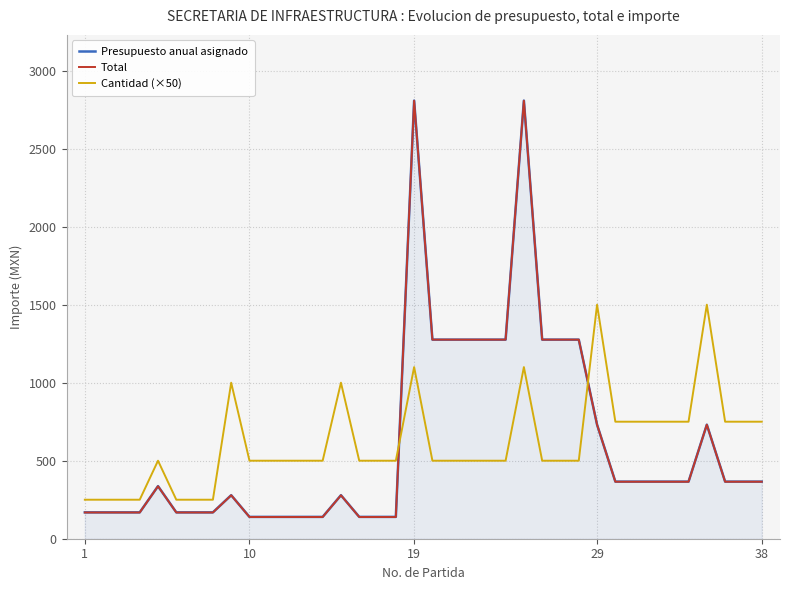

Reading right to left, extract all data points from this chart.

Presupuesto anual asignado: 366.0	366.0	366.0	731.0	366.0	366.0	366.0	366.0	366.0	731.0	1276.0	1276.0	1276.0	2808.0	1276.0	1276.0	1276.0	1276.0	1276.0	2808.0	140.0	140.0	140.0	279.0	140.0	140.0	140.0	140.0	140.0	279.0	169.0	169.0	169.0	337.0	169.0	169.0	169.0	169.0
Total: 365.4	365.4	365.4	730.8	365.4	365.4	365.4	365.4	365.4	730.8	1276.0	1276.0	1276.0	2807.2	1276.0	1276.0	1276.0	1276.0	1276.0	2807.2	139.2	139.2	139.2	278.4	139.2	139.2	139.2	139.2	139.2	278.4	168.2	168.2	168.2	336.4	168.2	168.2	168.2	168.2
Cantidad (×50): 750.0	750.0	750.0	1500.0	750.0	750.0	750.0	750.0	750.0	1500.0	500.0	500.0	500.0	1100.0	500.0	500.0	500.0	500.0	500.0	1100.0	500.0	500.0	500.0	1000.0	500.0	500.0	500.0	500.0	500.0	1000.0	250.0	250.0	250.0	500.0	250.0	250.0	250.0	250.0